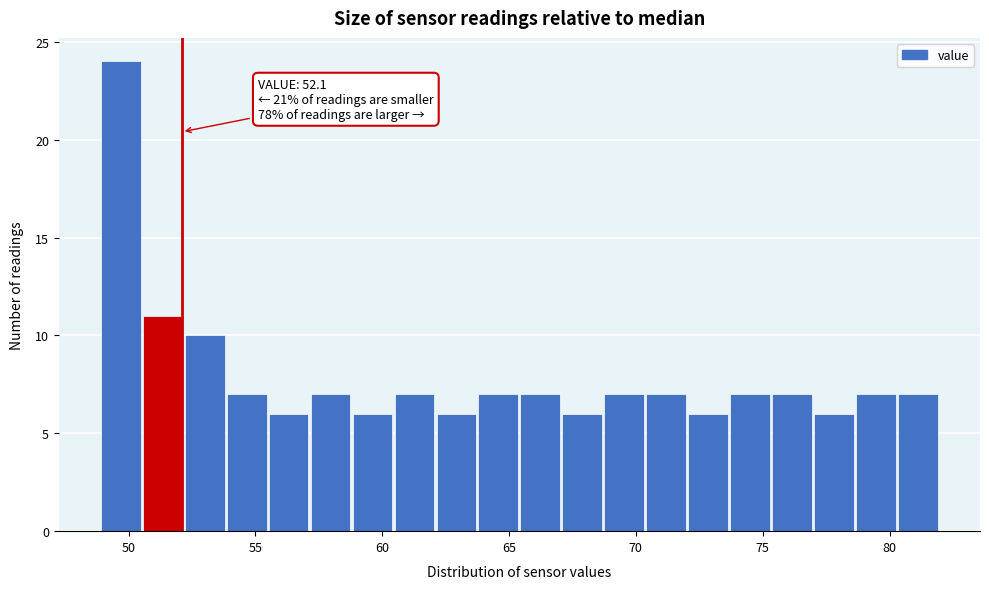

Around what value on the x-axis is the tallest bar? Give the approximate position of its centre, as read against the axis.

49.5